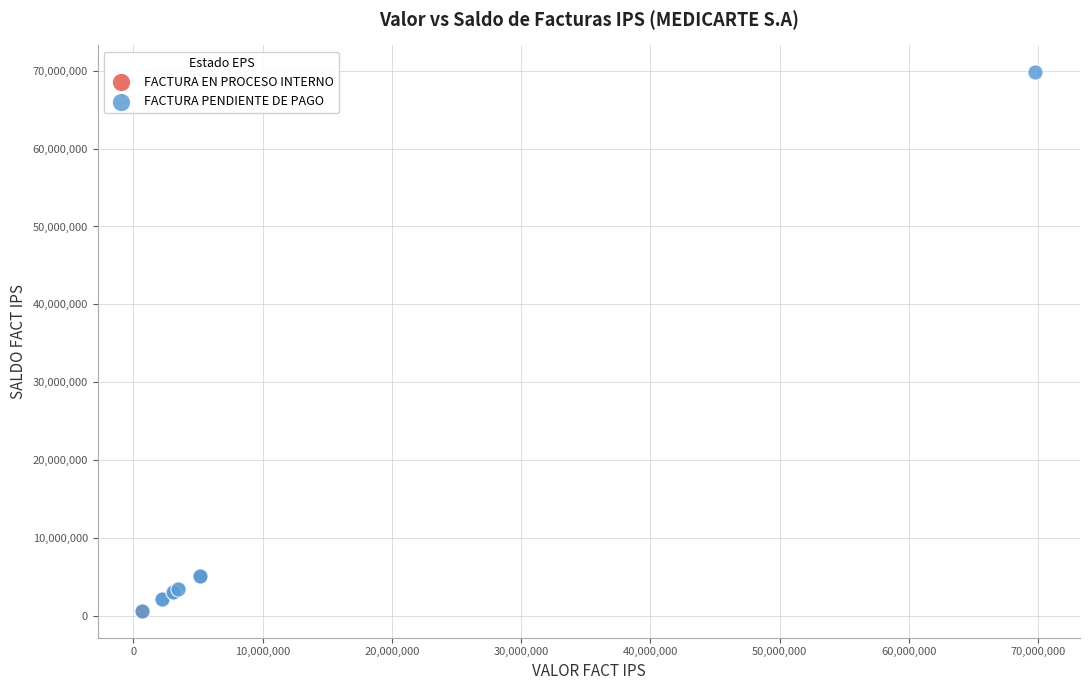

Which series contains the highest Y value?

FACTURA PENDIENTE DE PAGO